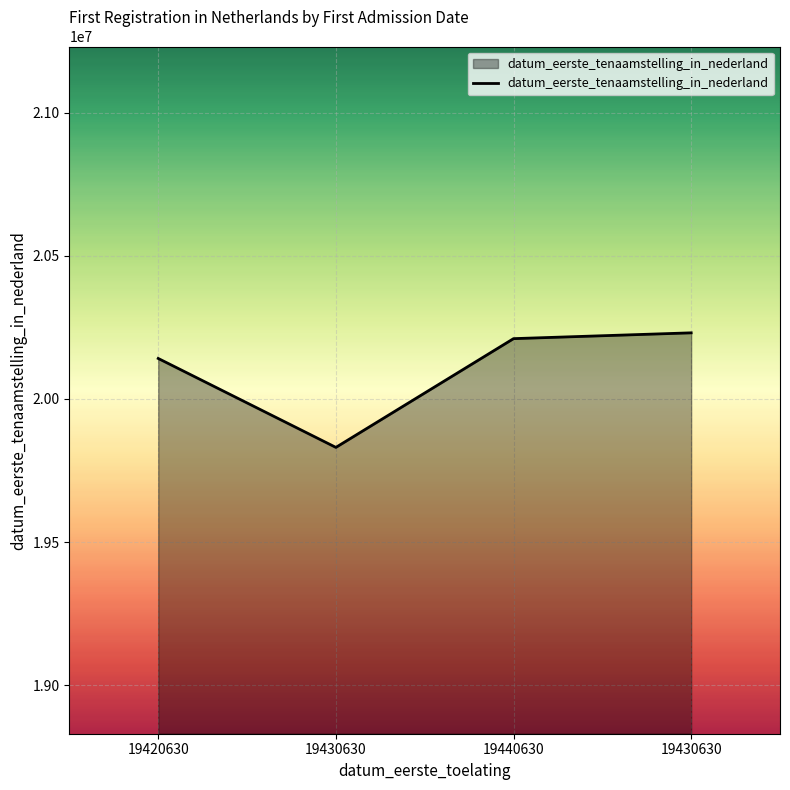

At which label does the data first exceed 20210424?

19430630